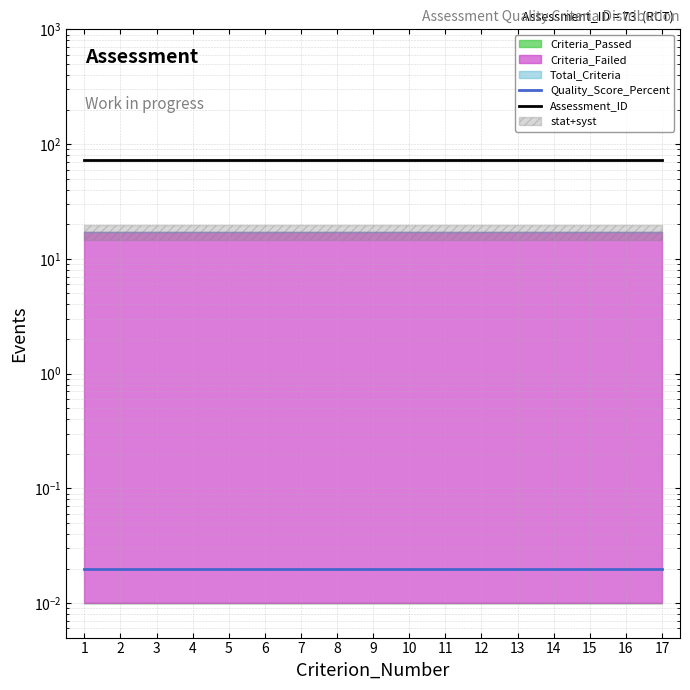

What is the sum of all Assessment_ID values?

1241.0